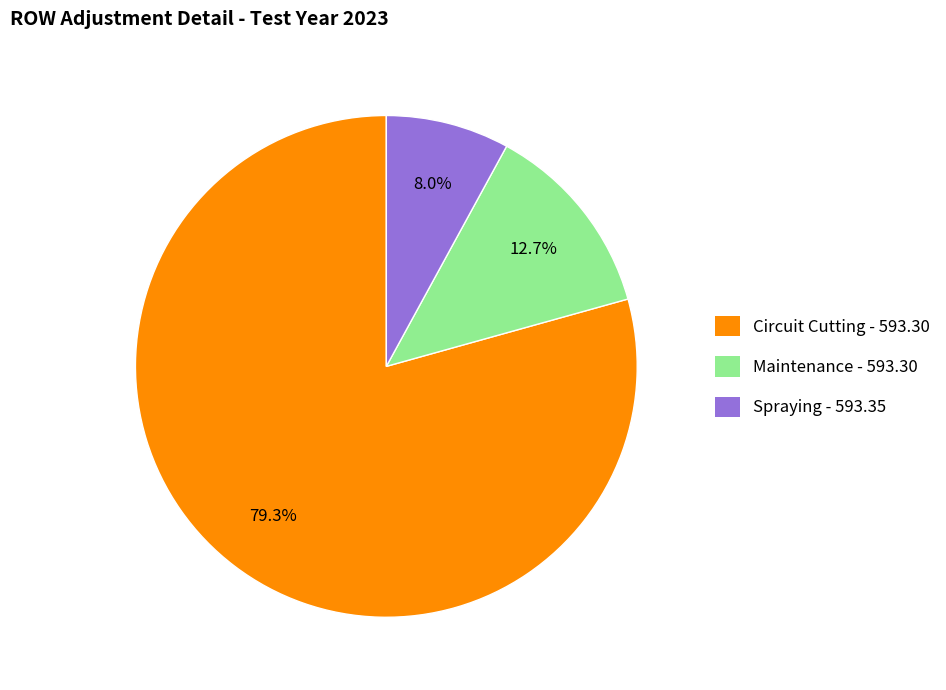

Between Circuit Cutting - 593.30 and Maintenance - 593.30, which is larger?

Circuit Cutting - 593.30